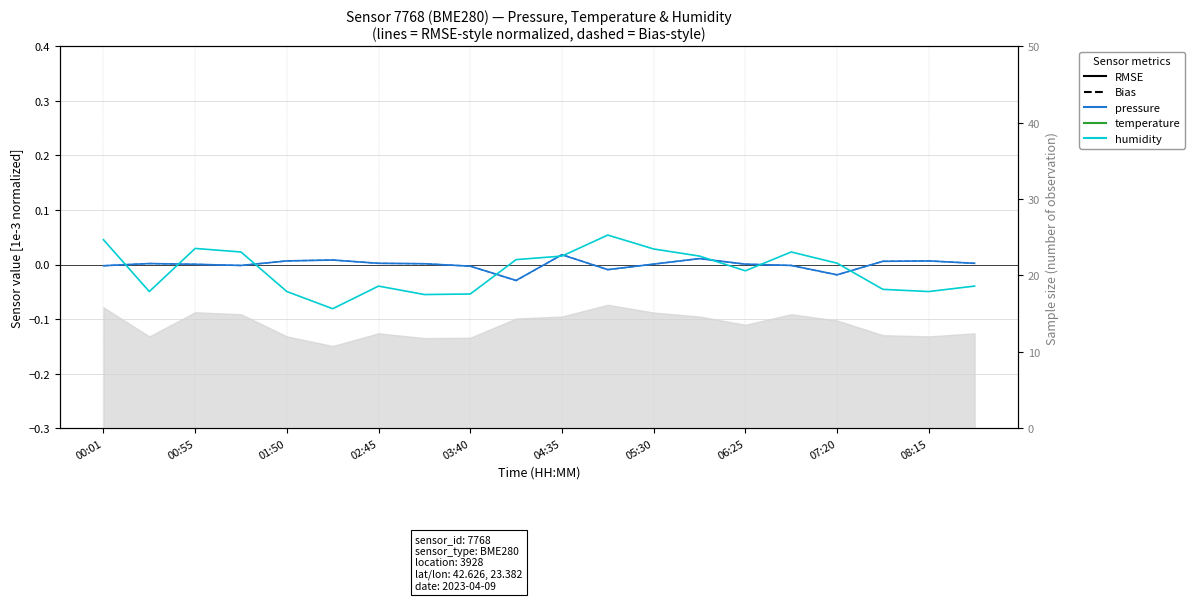

How many interior local peaks does the temperature series have?

5